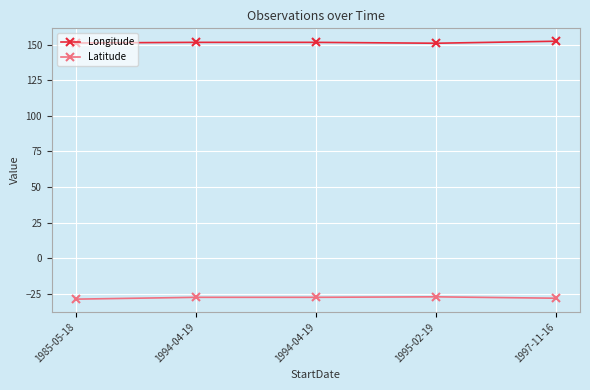

List the series in order of their overall mean, highest first.

Longitude, Latitude